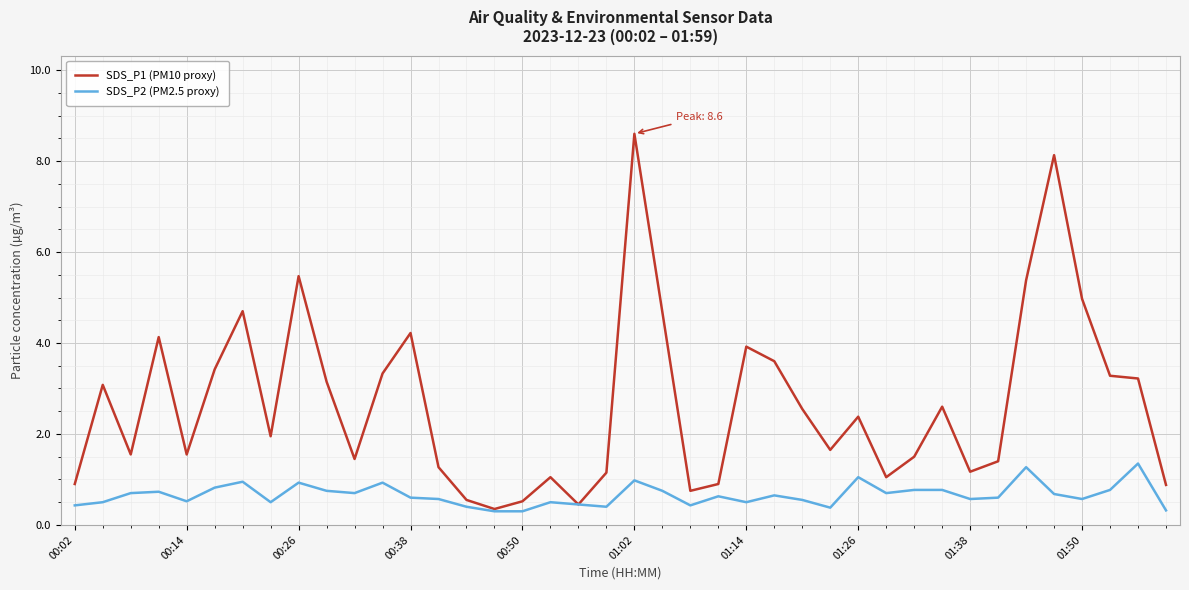

Which series has the largest total across all categories?

SDS_P1 (PM10 proxy)